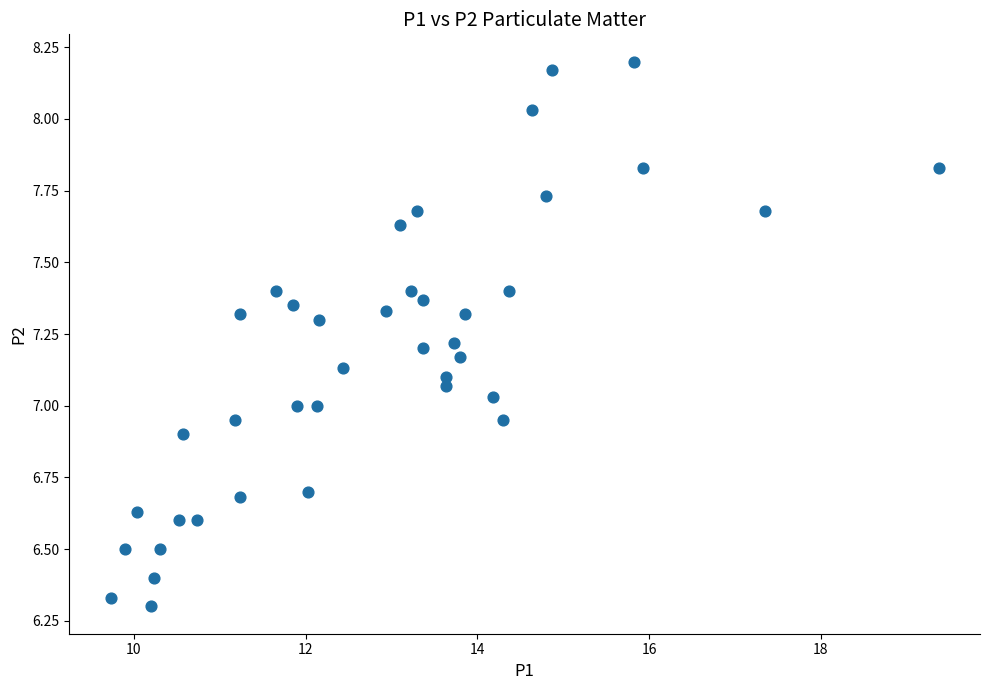

What is the range of X values (max minus min)?

9.6